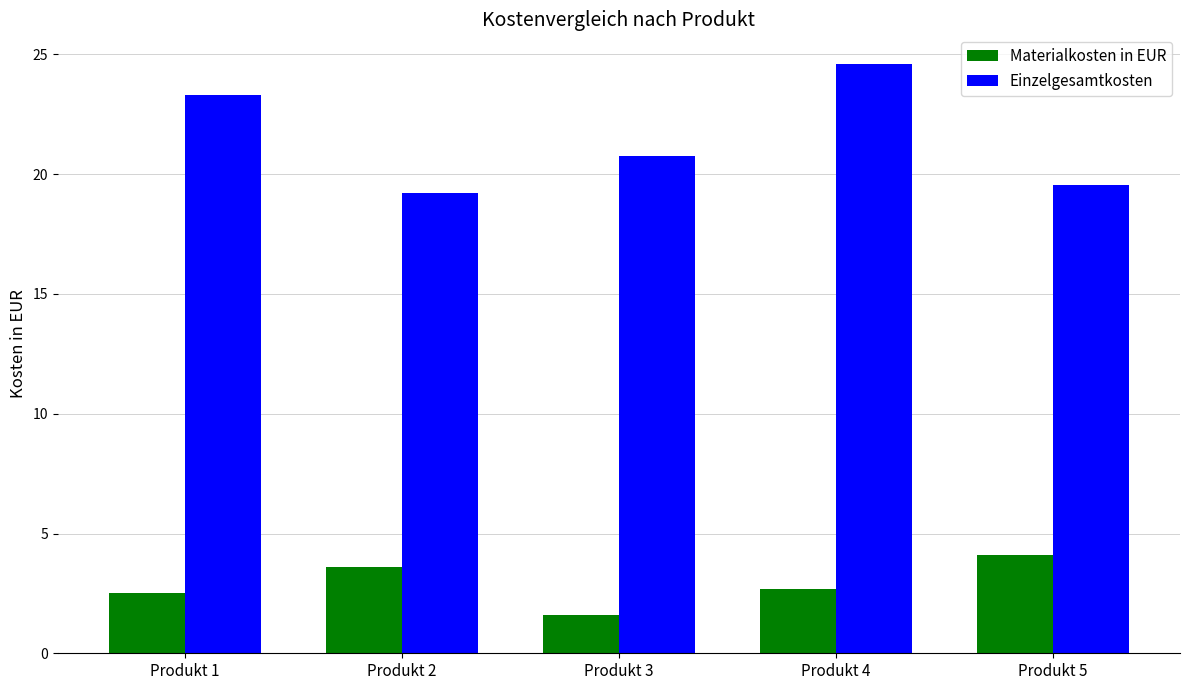

True or false: Materialkosten in EUR has a value of 6.5 at Produkt 5.

False